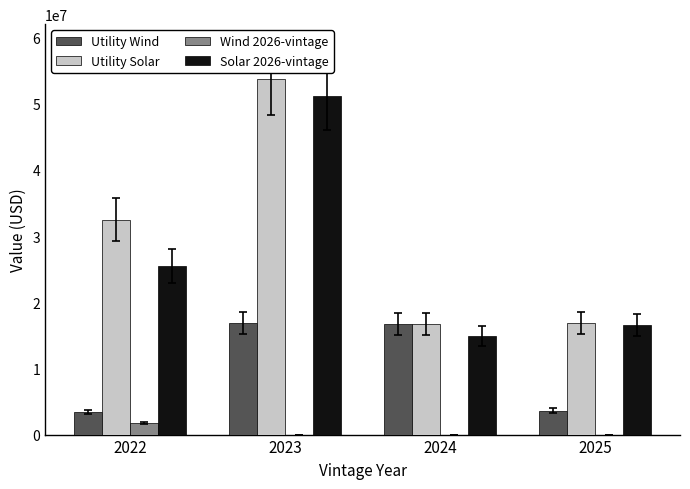

Read the Solar 2026-vintage value at 2025.

16523959.1